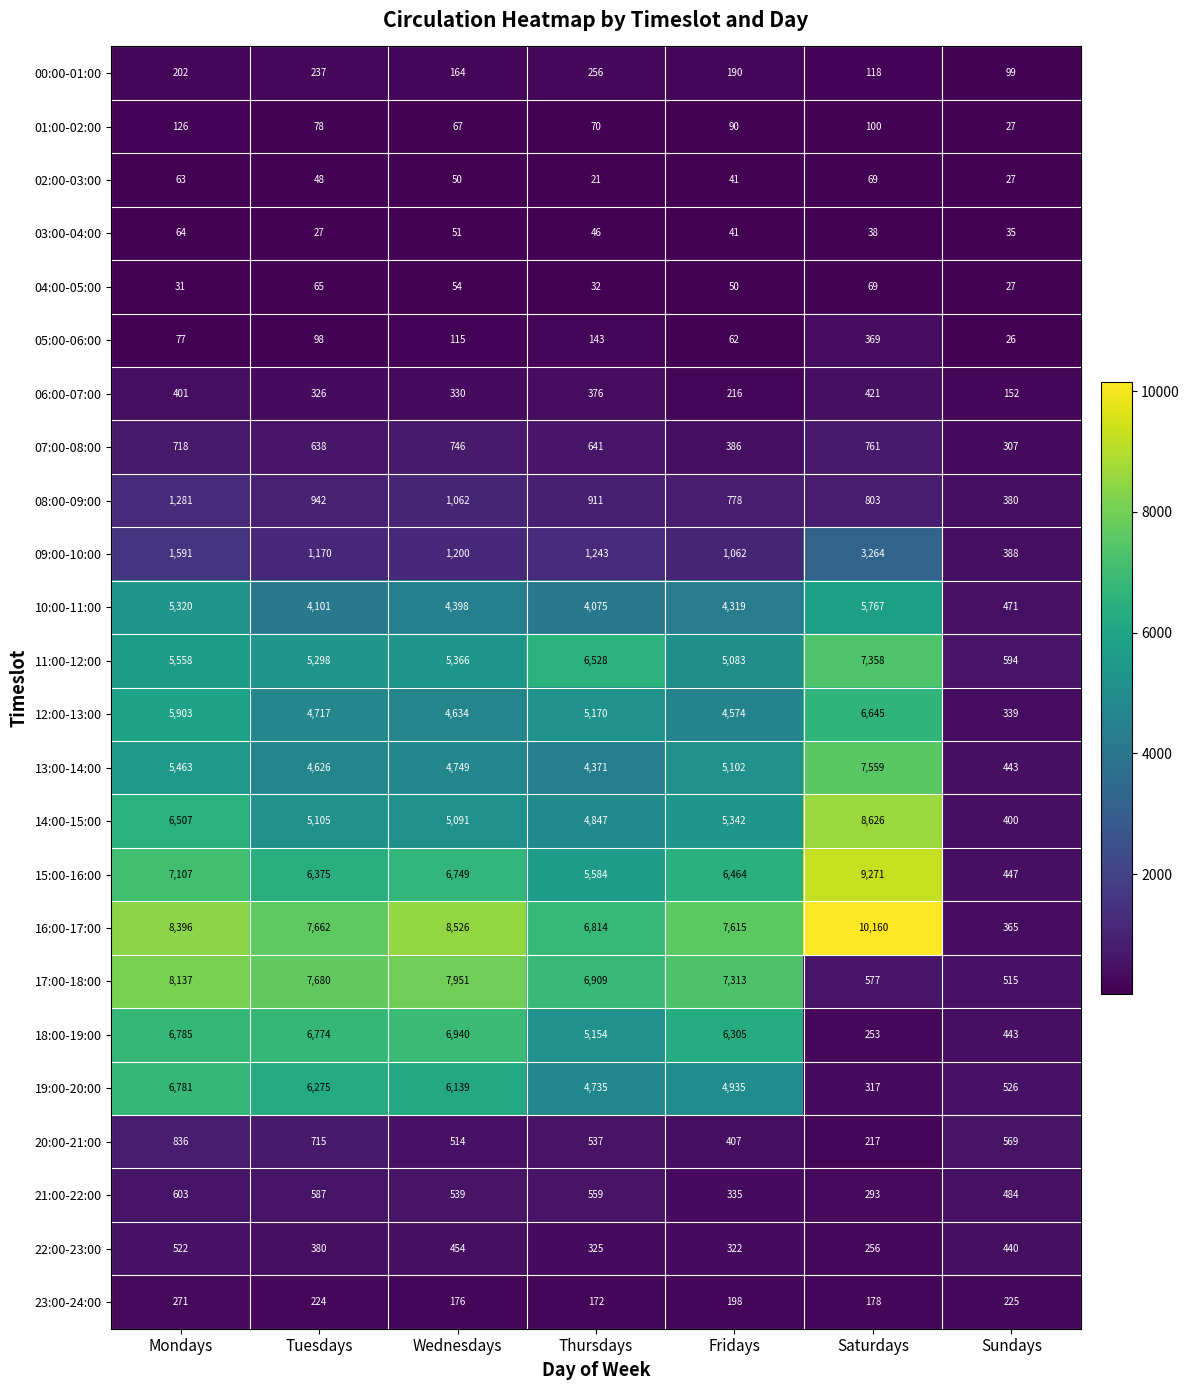

What is the difference between the highest and lowest values at Saturdays?

10122